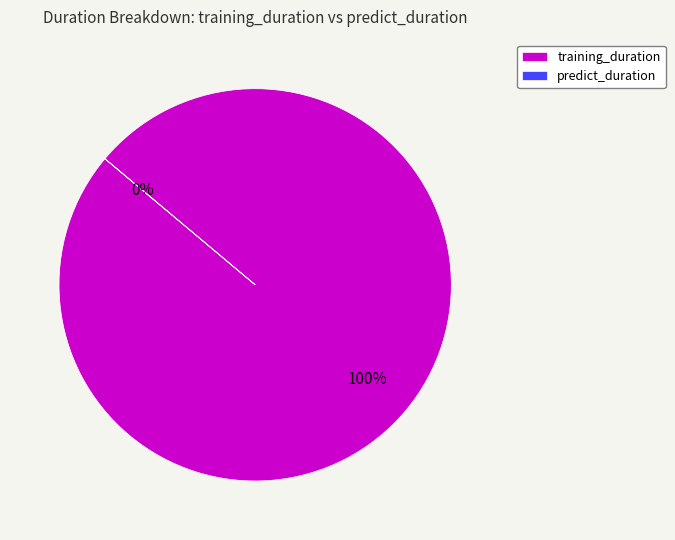

Combined, what portion of the pie is training_duration and predict_duration?

100.0%